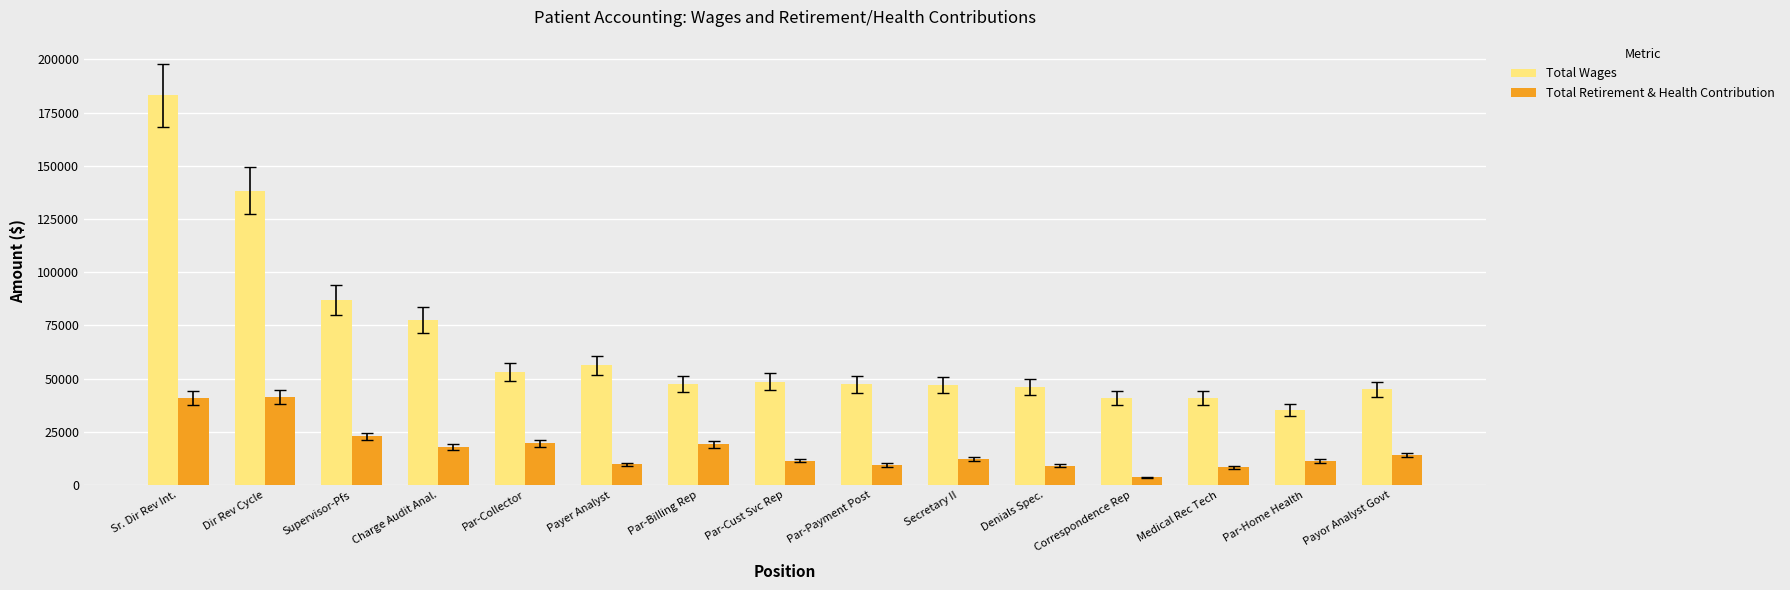

What is the value of the Total Wages bar at the 11th from the left?

46054